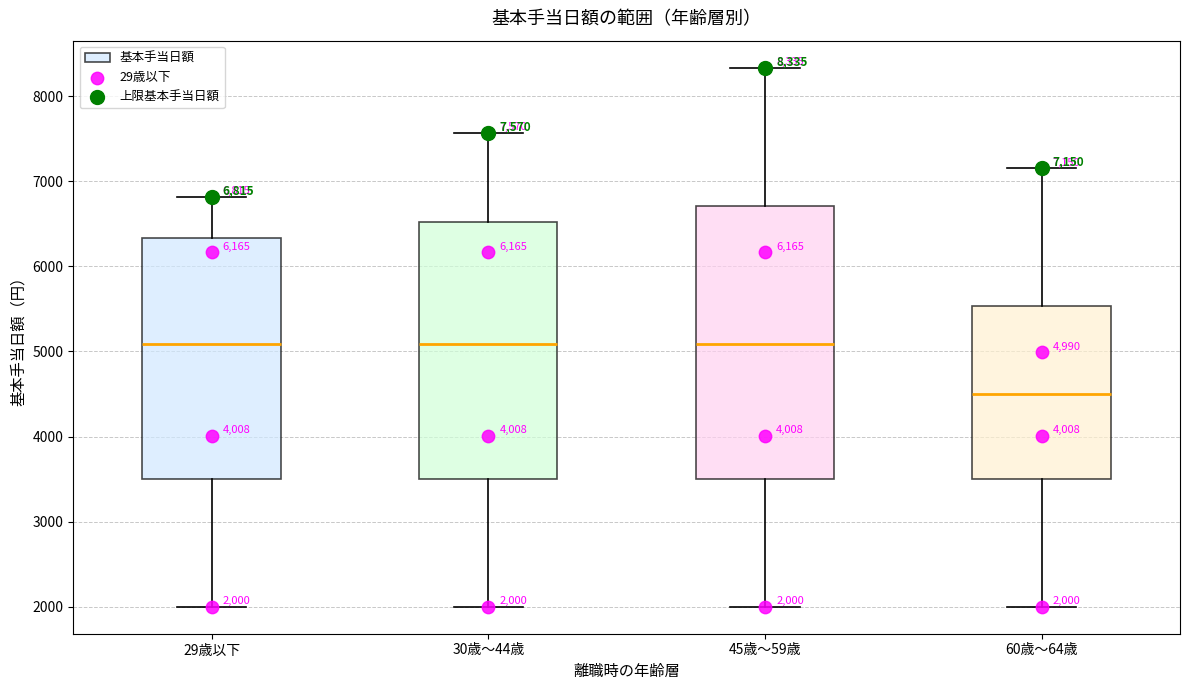

Which box is the tallest, from its lower edge to its upper edge?

45歳～59歳